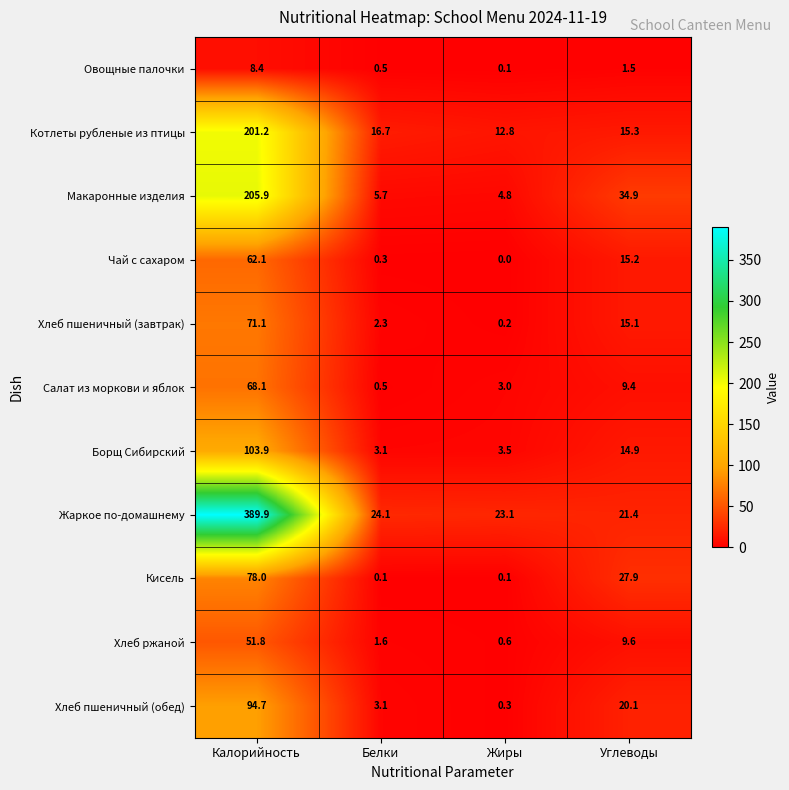

At how many categories does at least one series exceed 35?

1